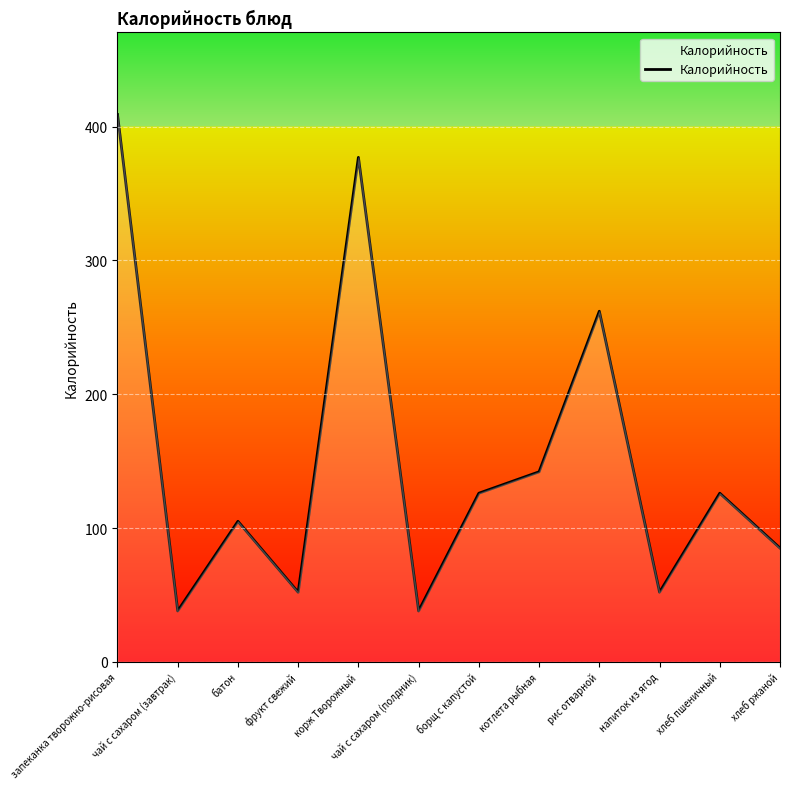

Where is the data nearest to the value 223?

рис отварной